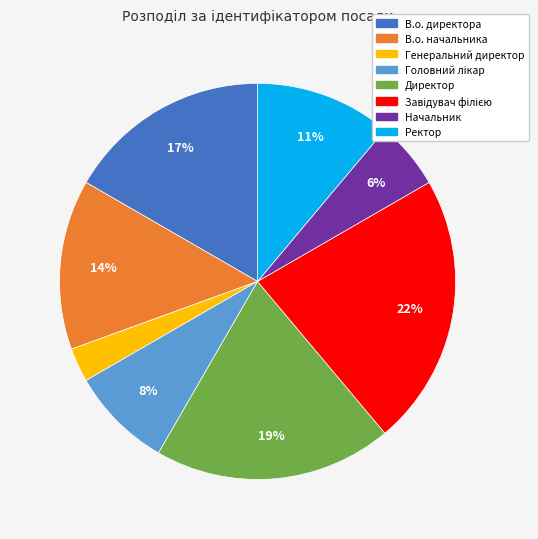

Is it true that В.о. директора is 17% of the pie?

True